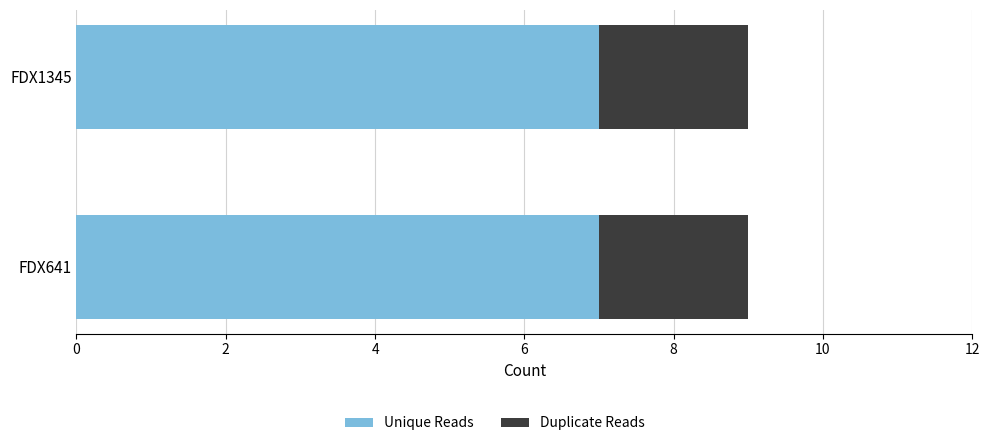

What is the sum of all Unique Reads values?

14